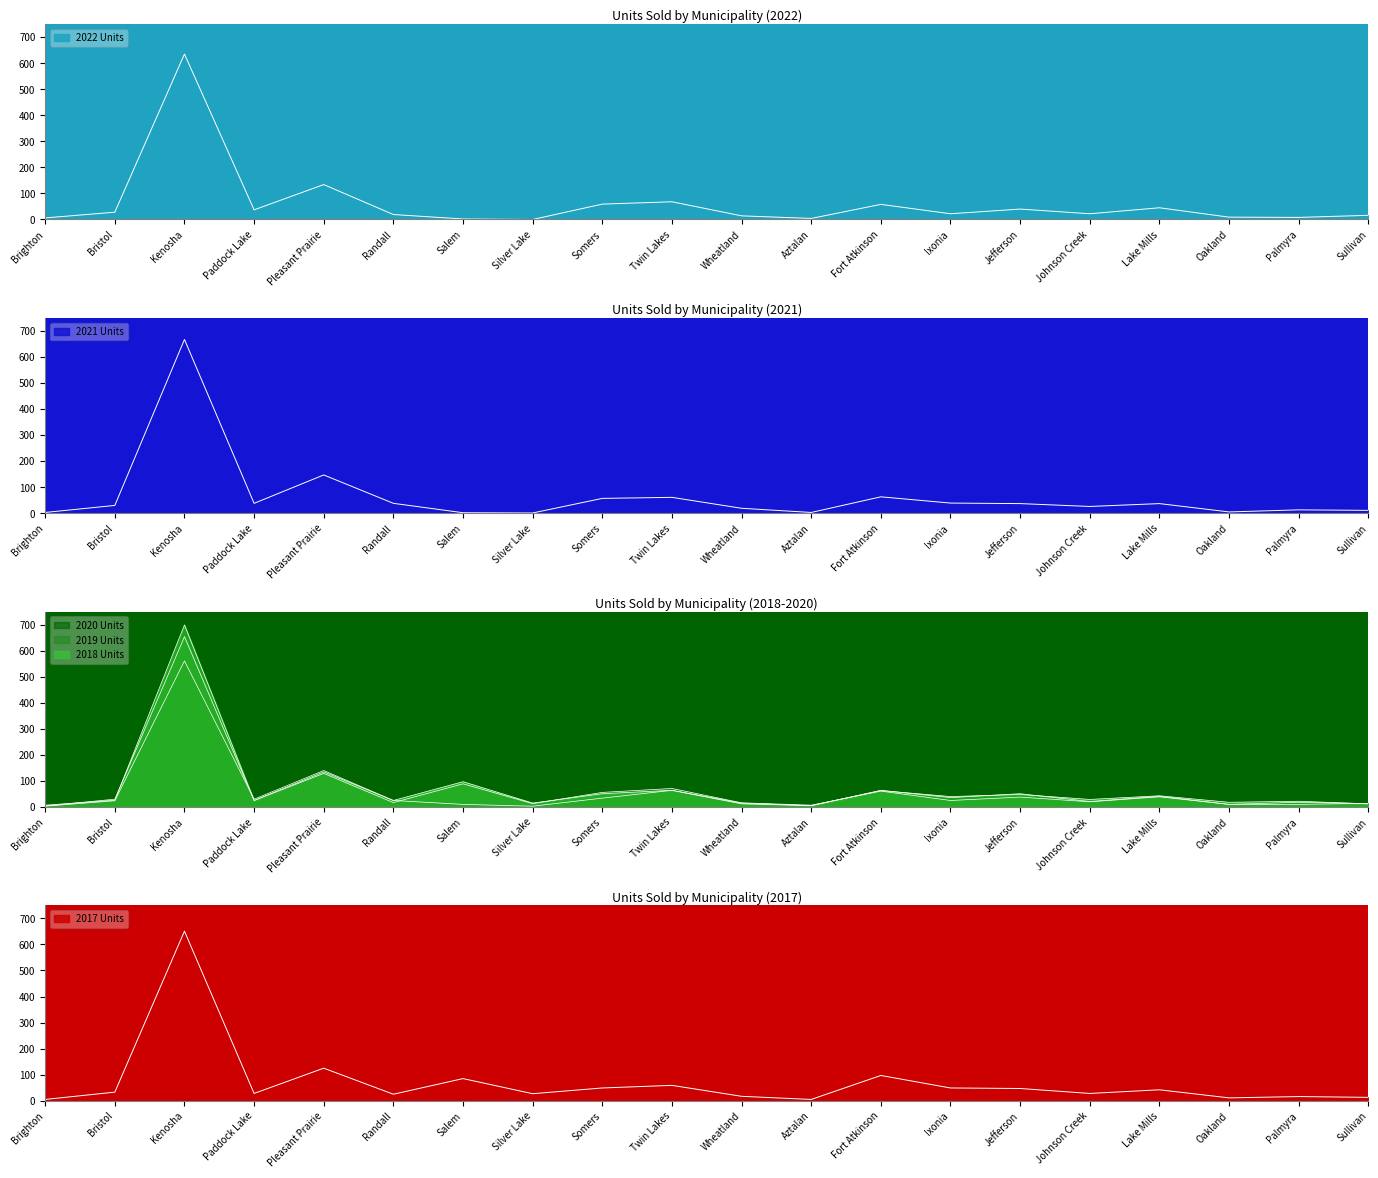

What is the difference between the maximum and minimum values in the 2020 Units series?

558